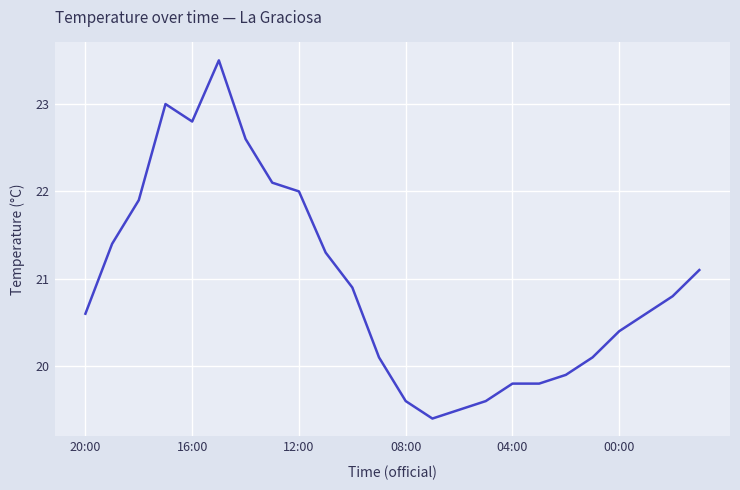

What is the difference between the maximum and second lowest values?

4.0